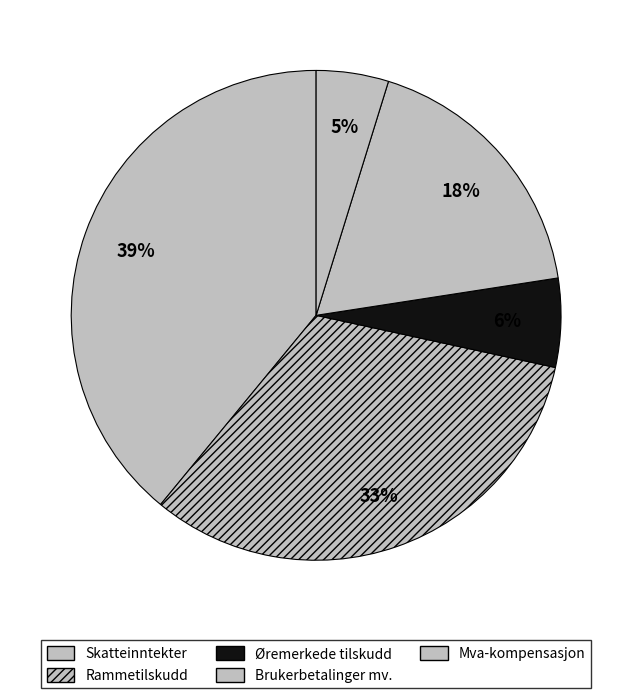

To the nearest percent, what portion does Mva-kompensasjon represent?

5%